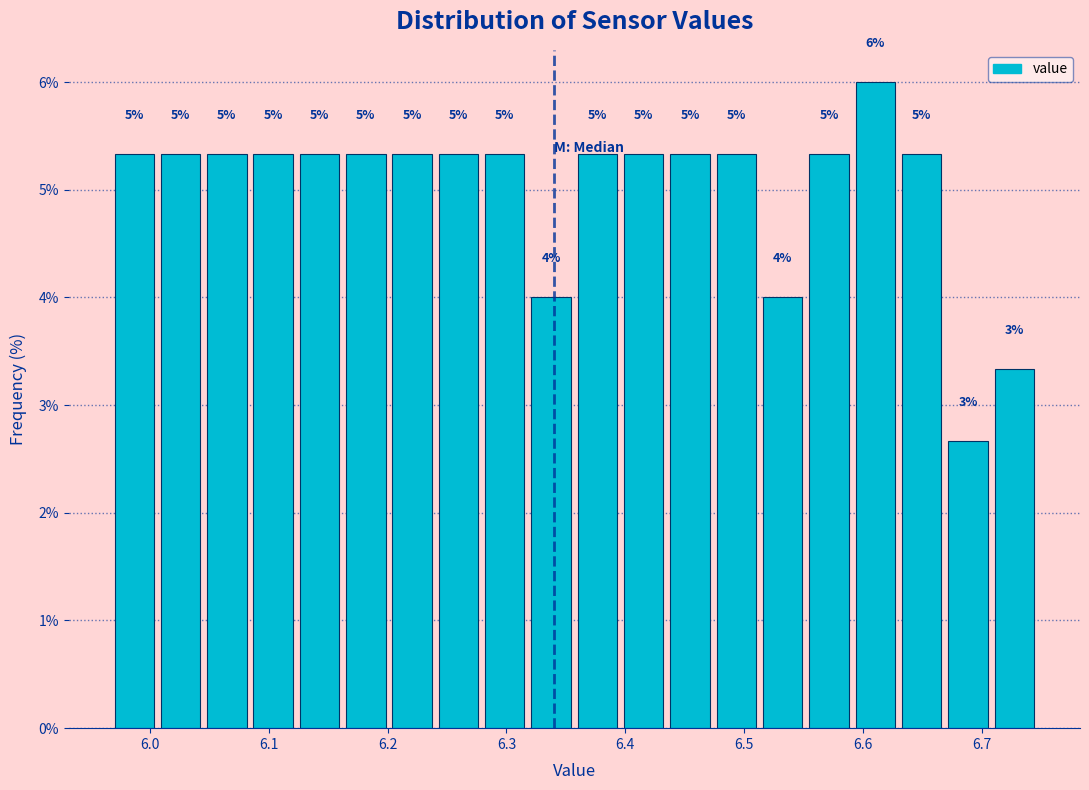

Around what value on the x-axis is the tallest bar? Give the approximate position of its centre, as read against the axis.

6.61